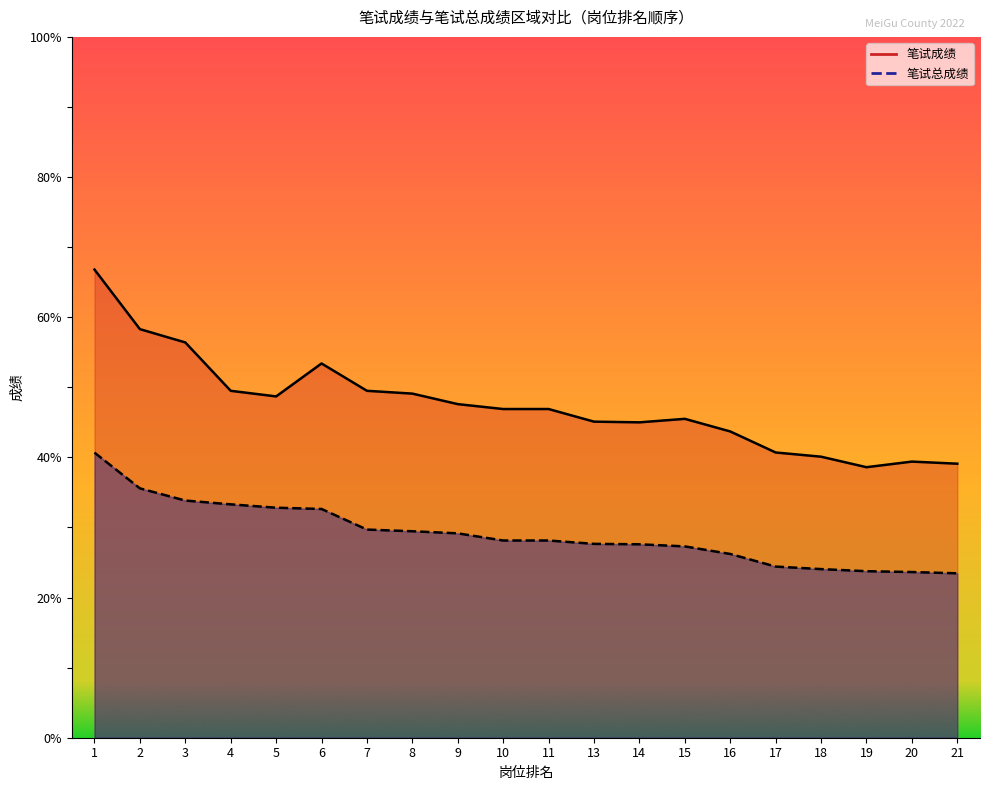

At how many categories does at least one series exceed 23?

20